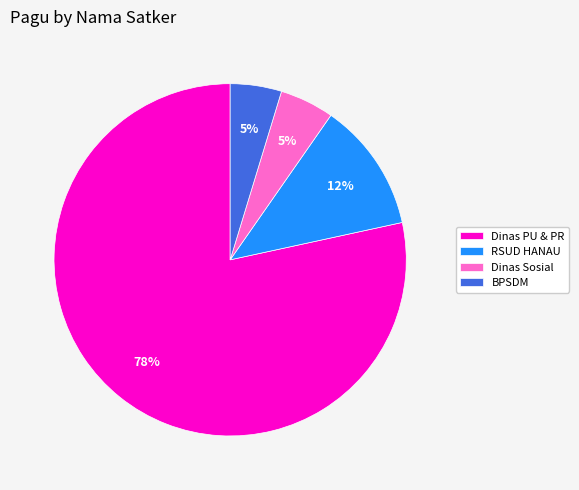

To the nearest percent, what is the difference between the RSUD HANAU and BPSDM slice percentages?

7%